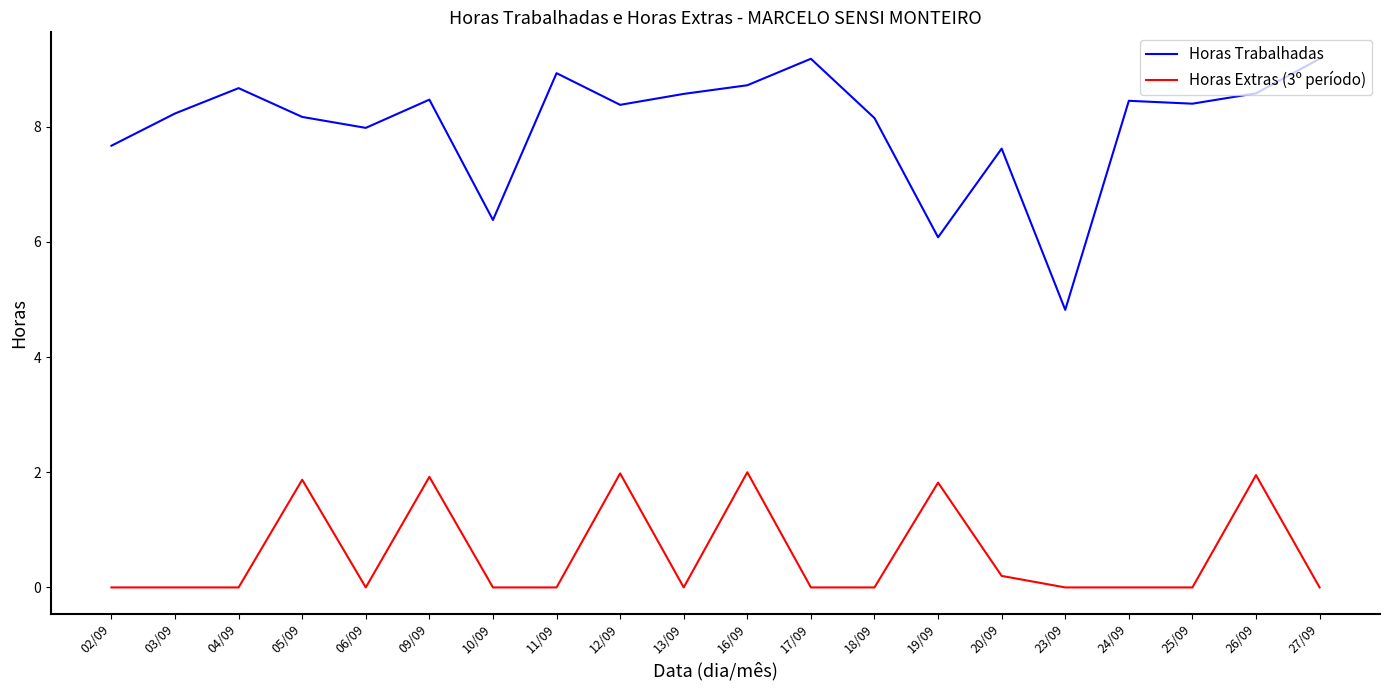

What is the highest value of the Horas Extras (3º período) series?

2.0